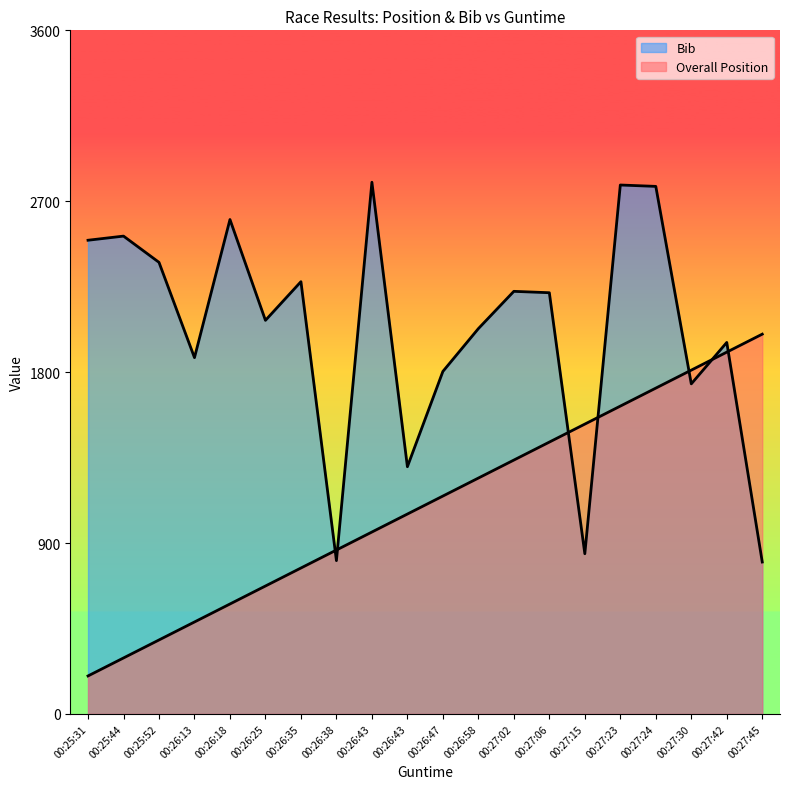

What is the lowest value of the Bib series?

800.0